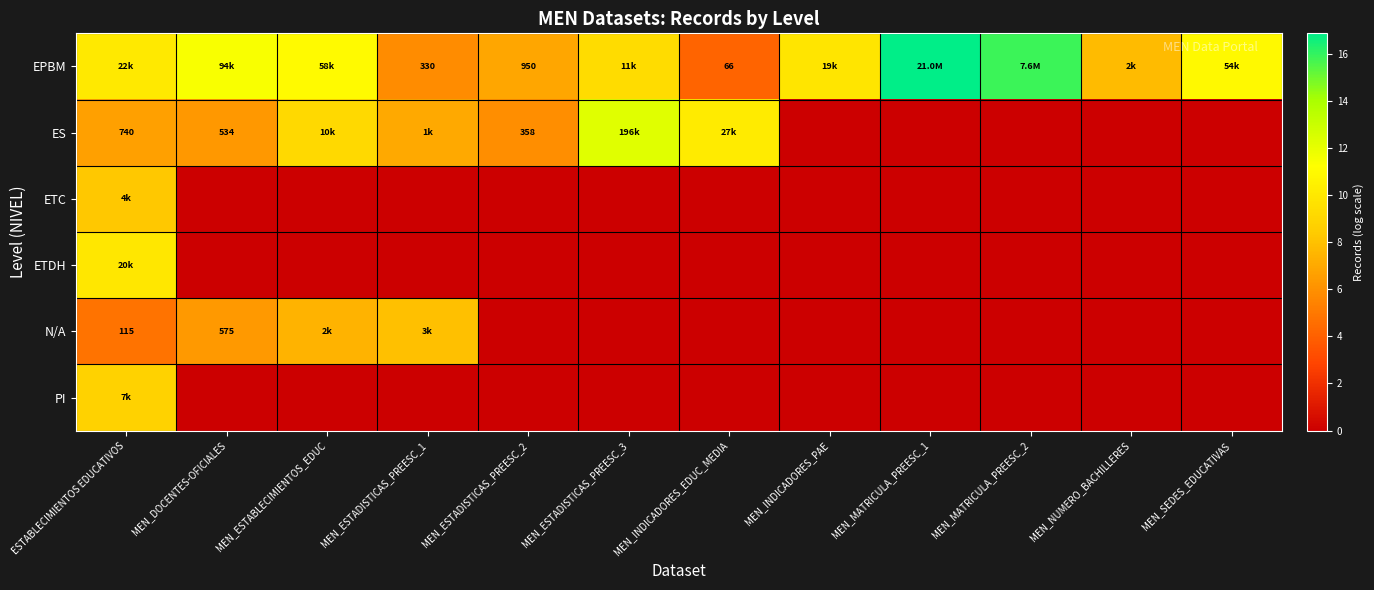

Count the number of data series in this chart.

6